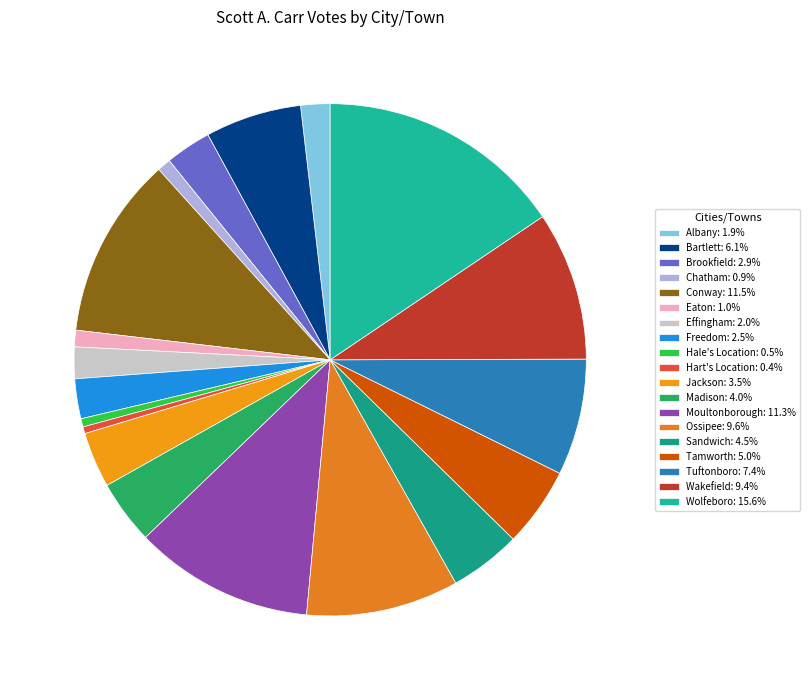

The Wakefield slice represents 24% of the pie. True or false?

False